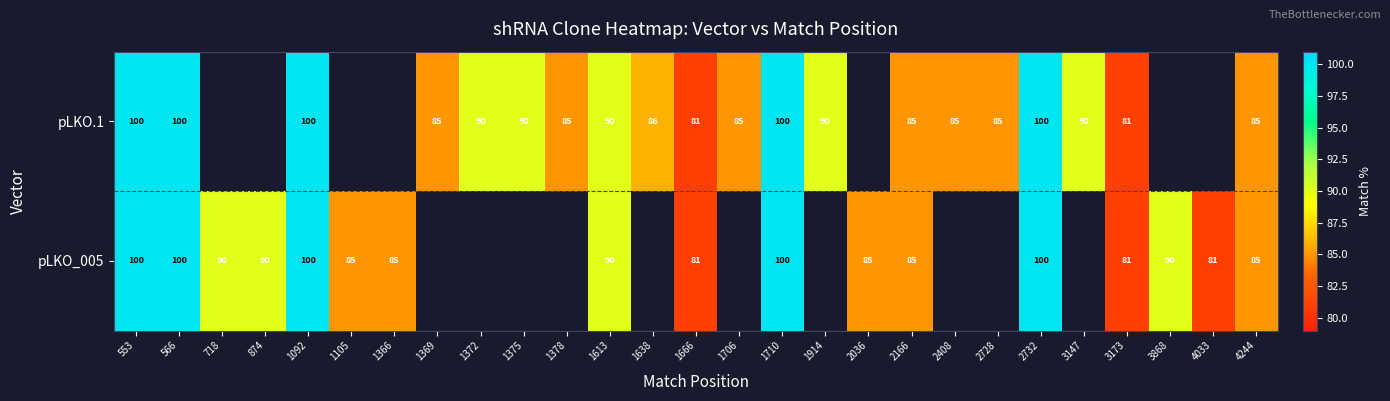

Which label corresponds to the largest value in the chart?

553